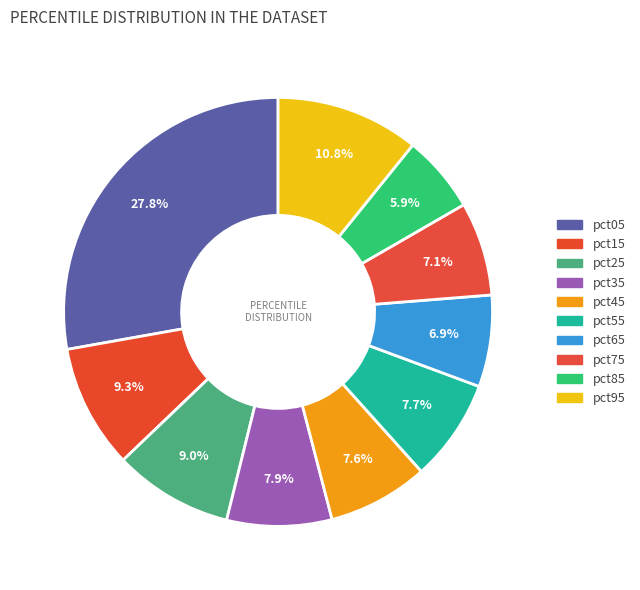

To the nearest percent, what is the combined percentage of pct65 and pct85?

13%